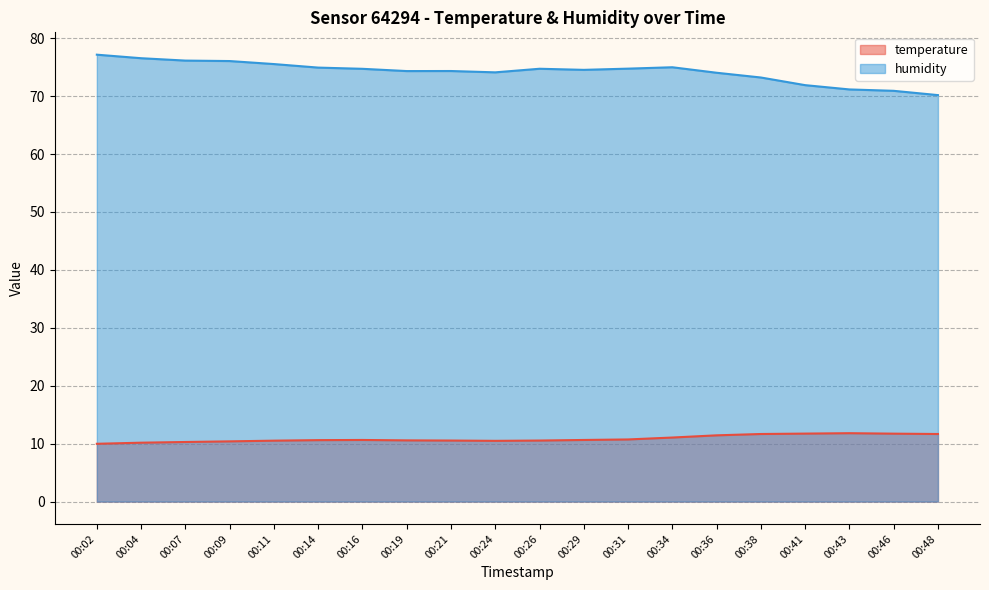

How many lines are shown in the chart?

2